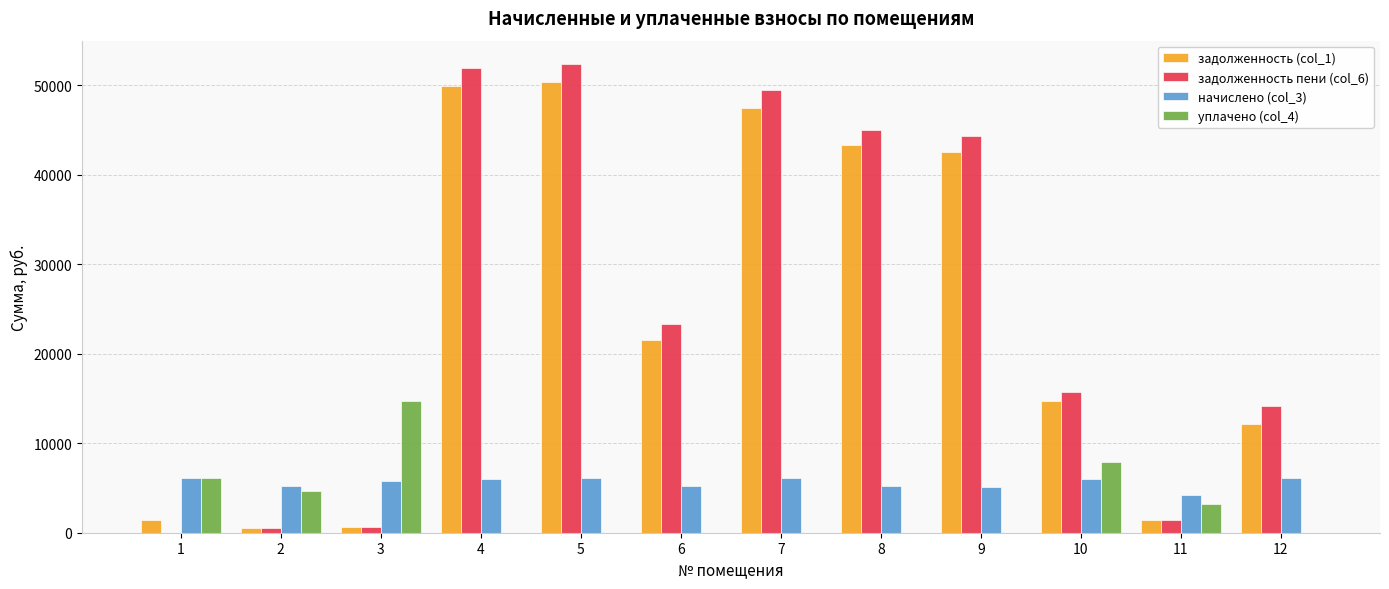

What is the greatest value displayed?

52340.2